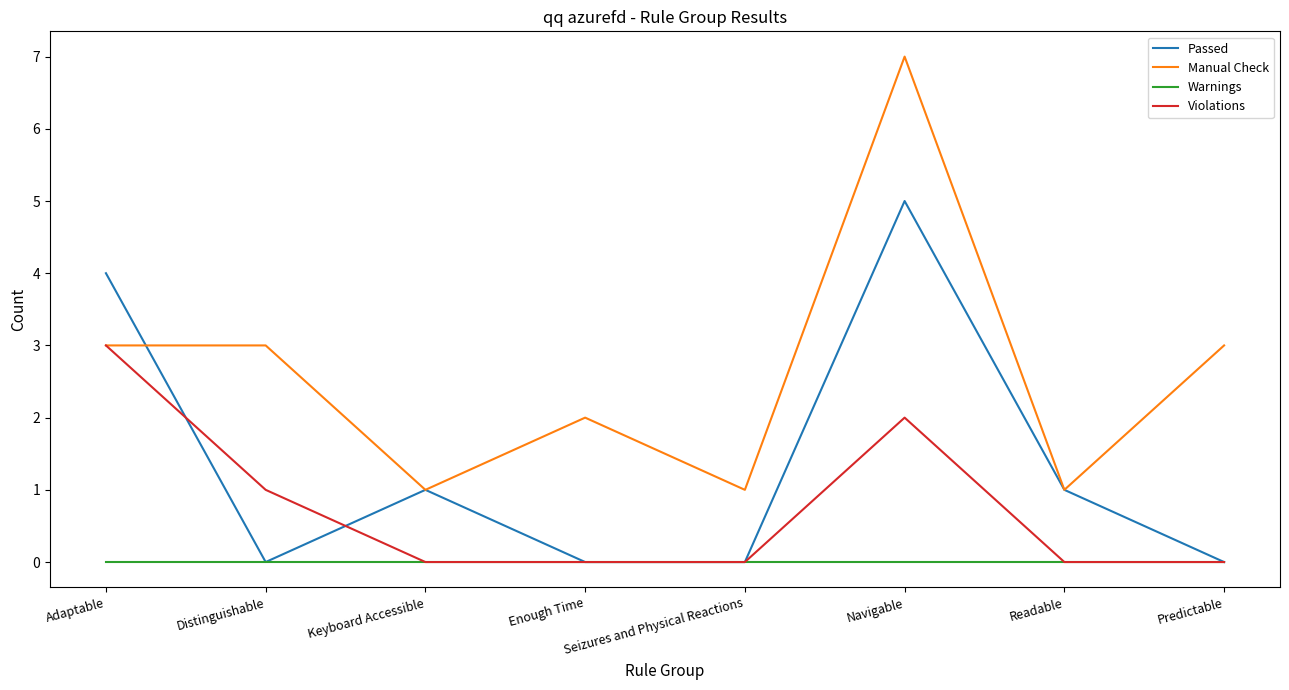

List the series in order of their overall mean, highest first.

Manual Check, Passed, Violations, Warnings